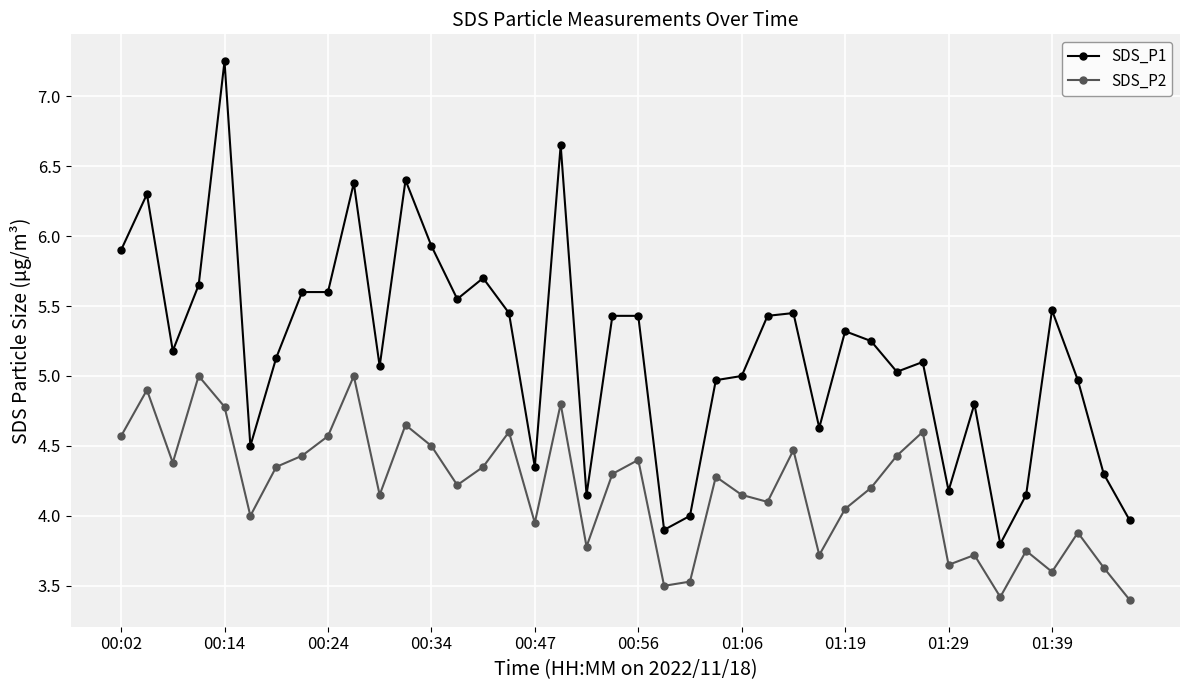

In SDS_P2, how many points are higher than both neighbors (excluding endpoints)?

13